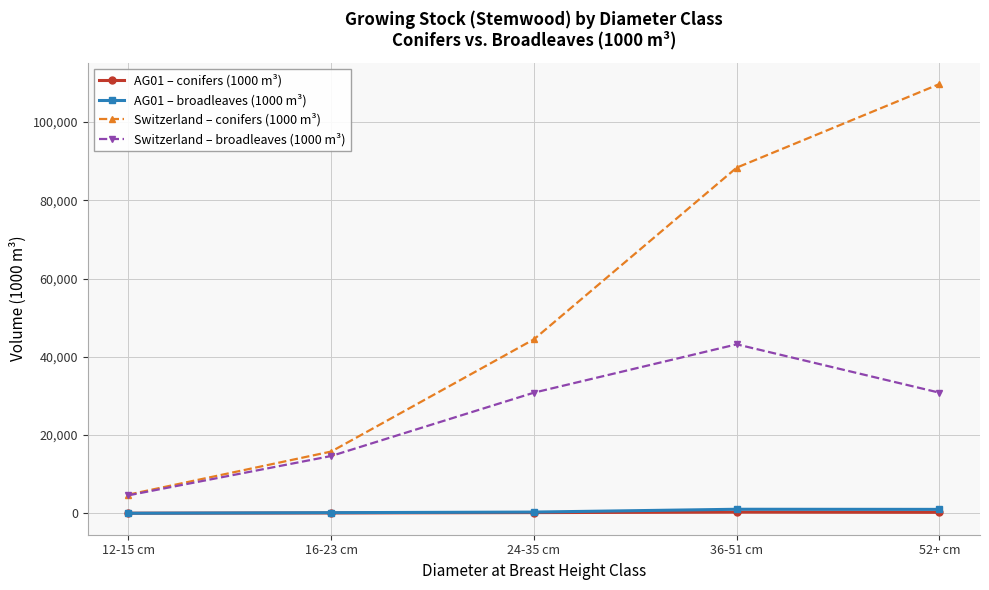

Which series has the widest spread of values?

Switzerland – conifers (1000 m³)